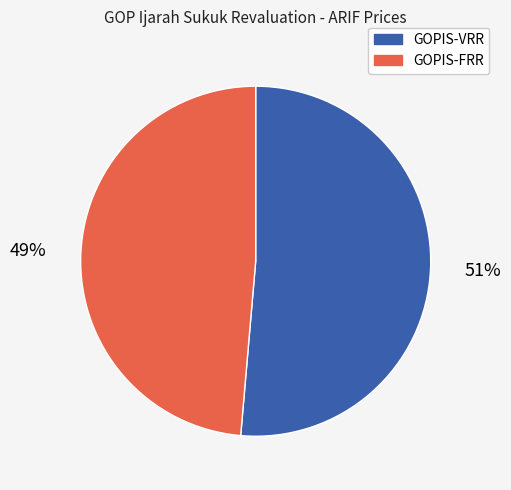

The GOPIS-VRR slice represents 51% of the pie. True or false?

True